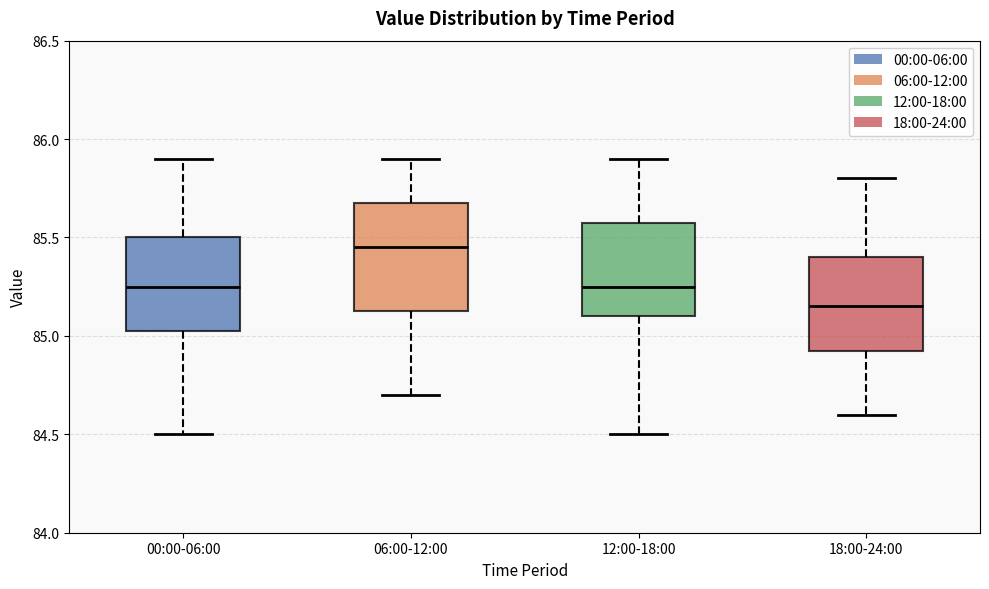

Reading left to right, read every box against the y-axis: the position of its median line, the range the box covers, and the ends of its whiskers. The values are not printed on the chart, so give them approximately, as read against the axis.

00:00-06:00: median 85.25, box 85.05 to 85.50, whiskers 84.50 to 85.90
06:00-12:00: median 85.45, box 85.15 to 85.70, whiskers 84.70 to 85.90
12:00-18:00: median 85.25, box 85.10 to 85.60, whiskers 84.50 to 85.90
18:00-24:00: median 85.15, box 84.95 to 85.40, whiskers 84.60 to 85.80